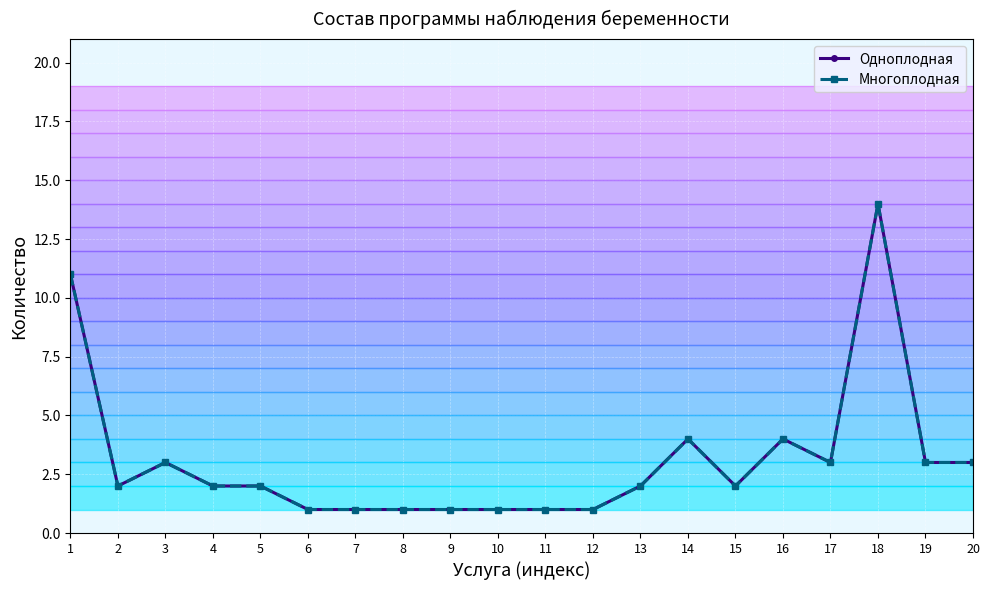

Between 9 and 18, which series saw the biggest shift?

Одноплодная